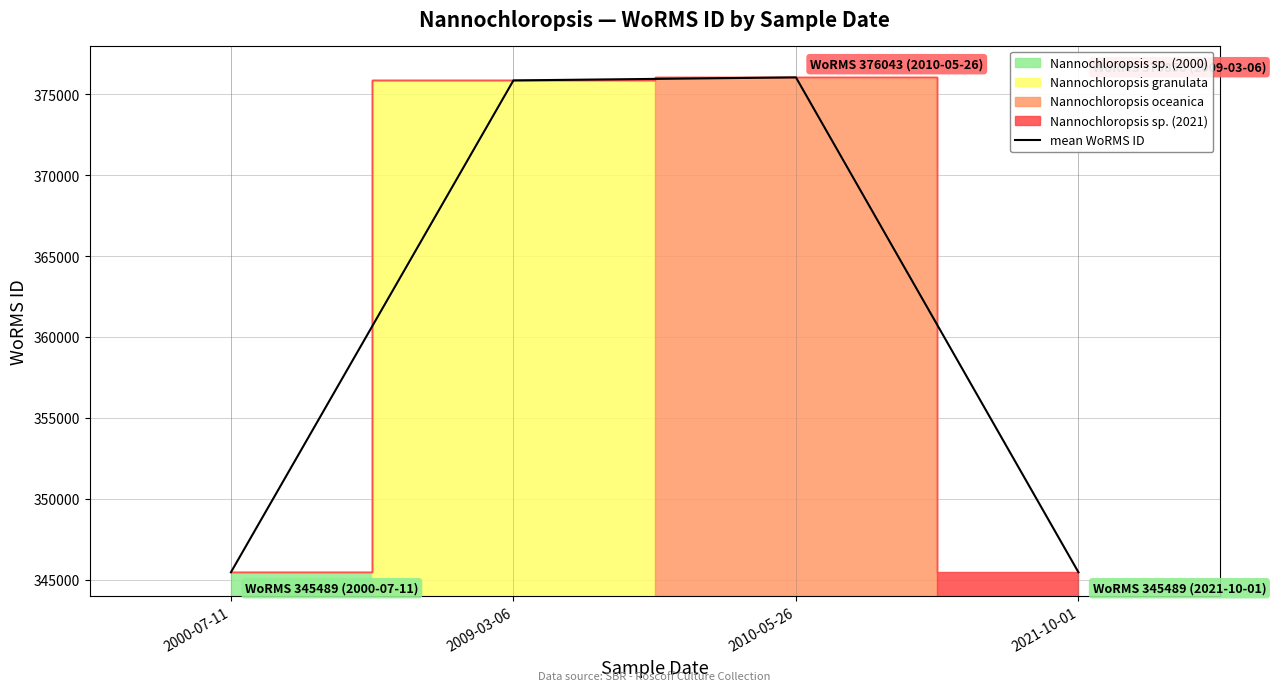

What is the ratio of the value at 2010-05-26 to the value at 2000-07-11?

1.1